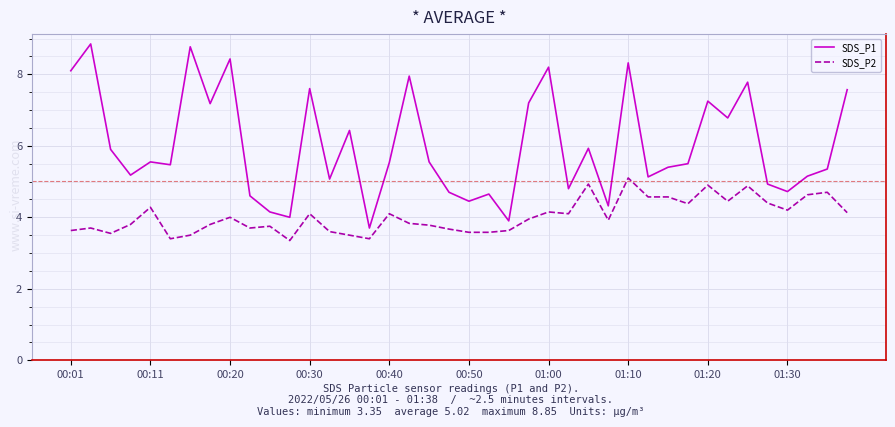

What is the smallest value displayed?

3.4